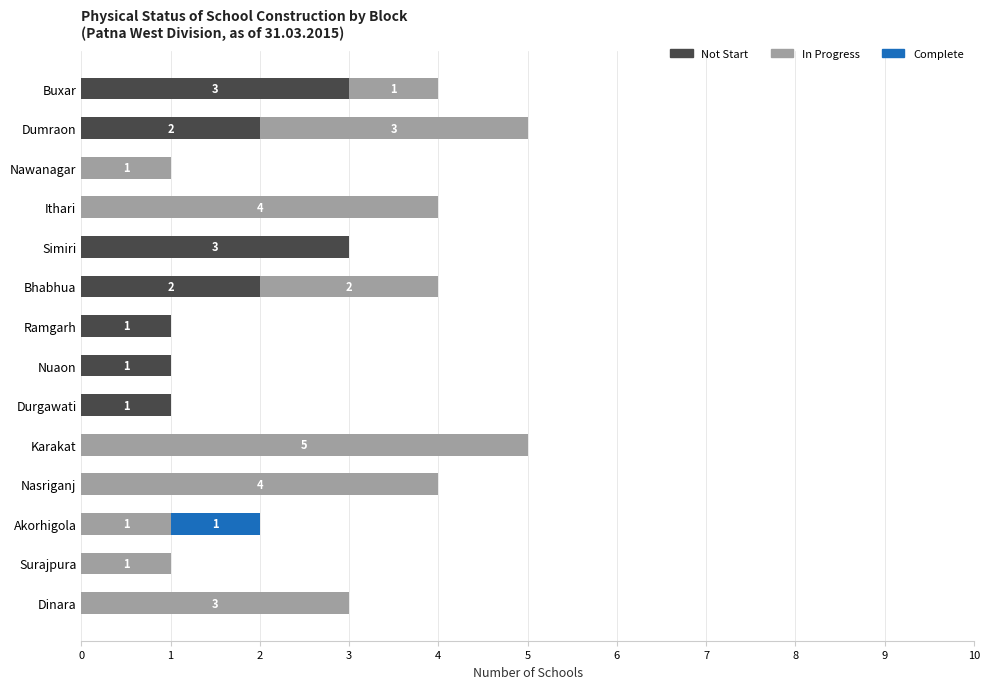

True or false: Not Start has a value of 2 at Bhabhua.

True